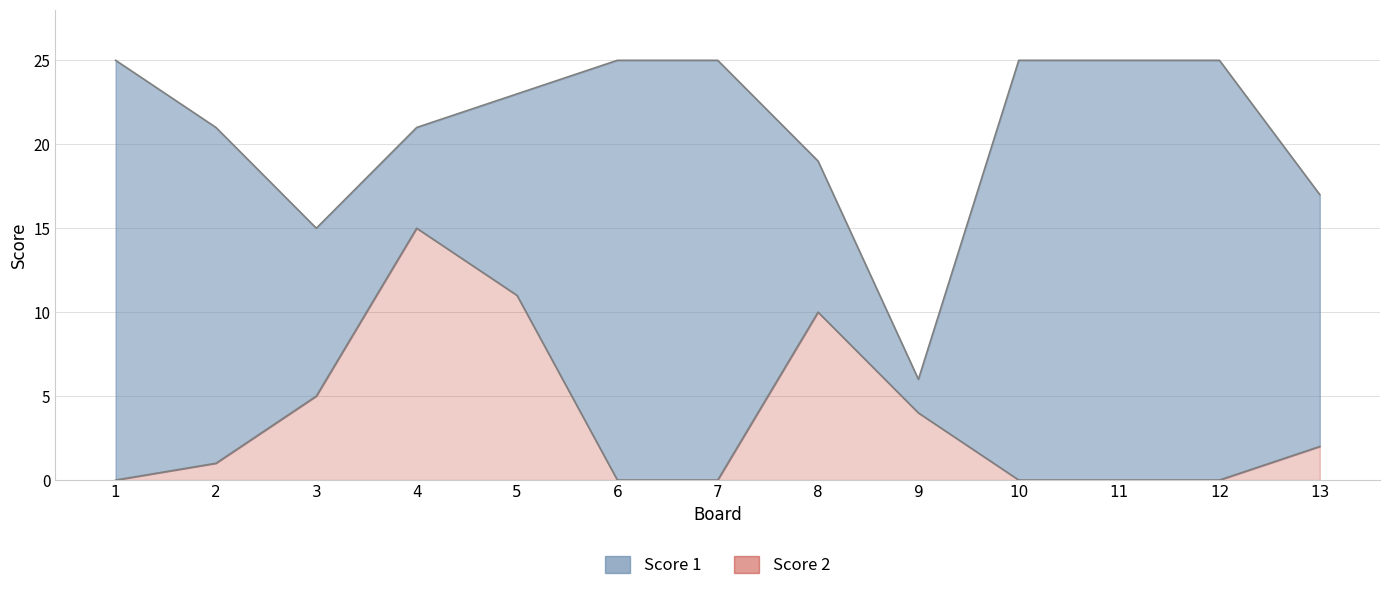

What is the difference between the Score 1 values at 4 and 3?

6